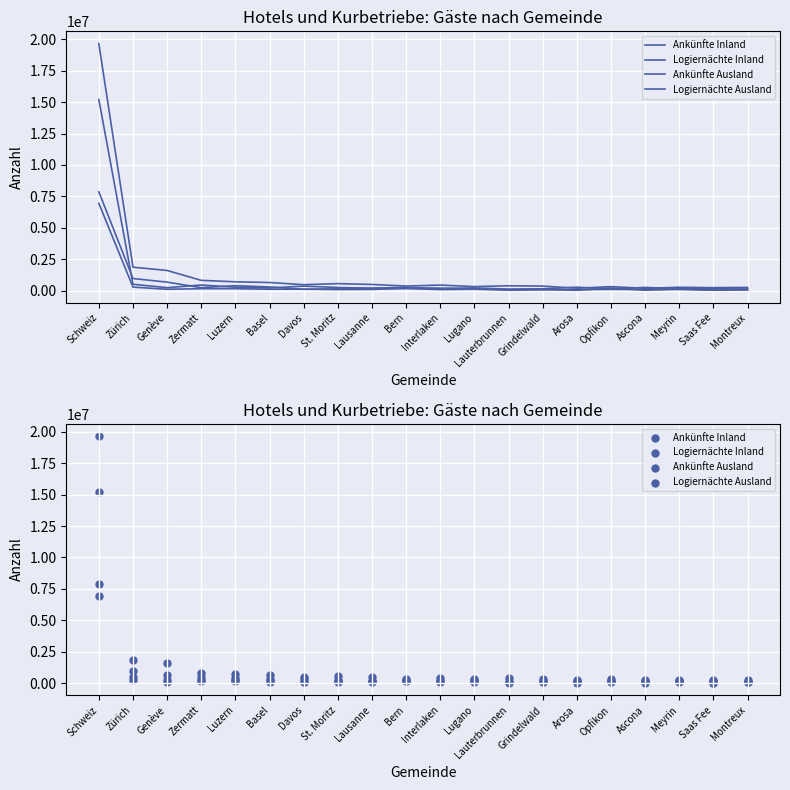

What are all the series names shown in the legend?

Ankünfte Inland, Logiernächte Inland, Ankünfte Ausland, Logiernächte Ausland